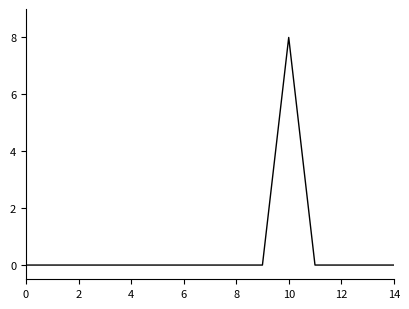

What is the maximum value shown in the chart?

8